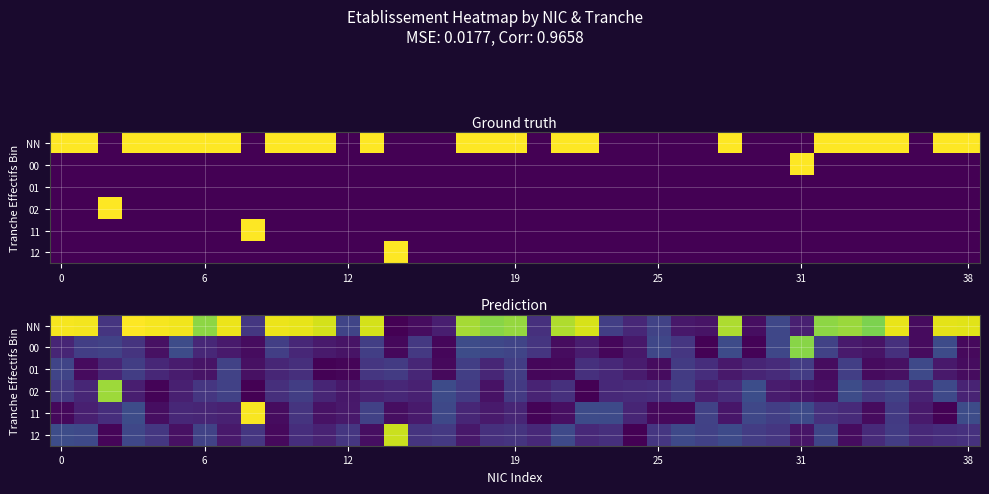

The value of 01 at 6 is 0.0. True or false?

False